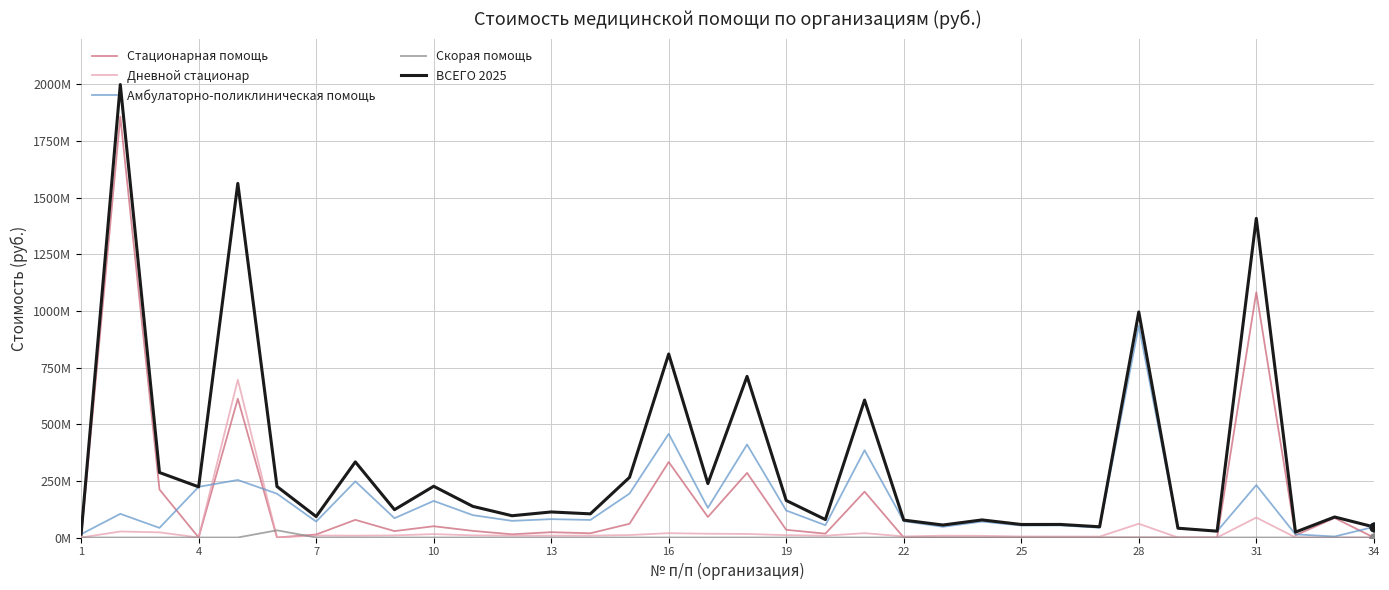

What are all the series names shown in the legend?

Стационарная помощь, Дневной стационар, Амбулаторно-поликлиническая помощь, Скорая помощь, ВСЕГО 2025